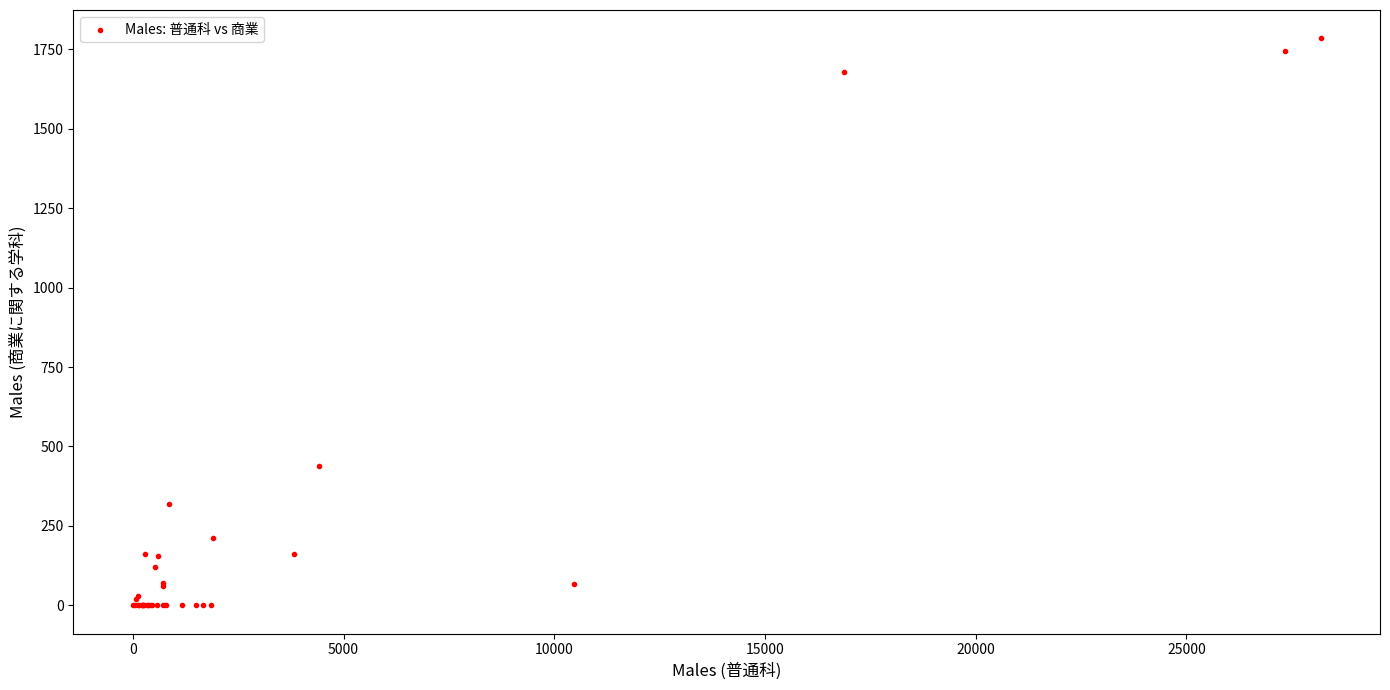

What Y value in the scatter plot is closest to 892?

439